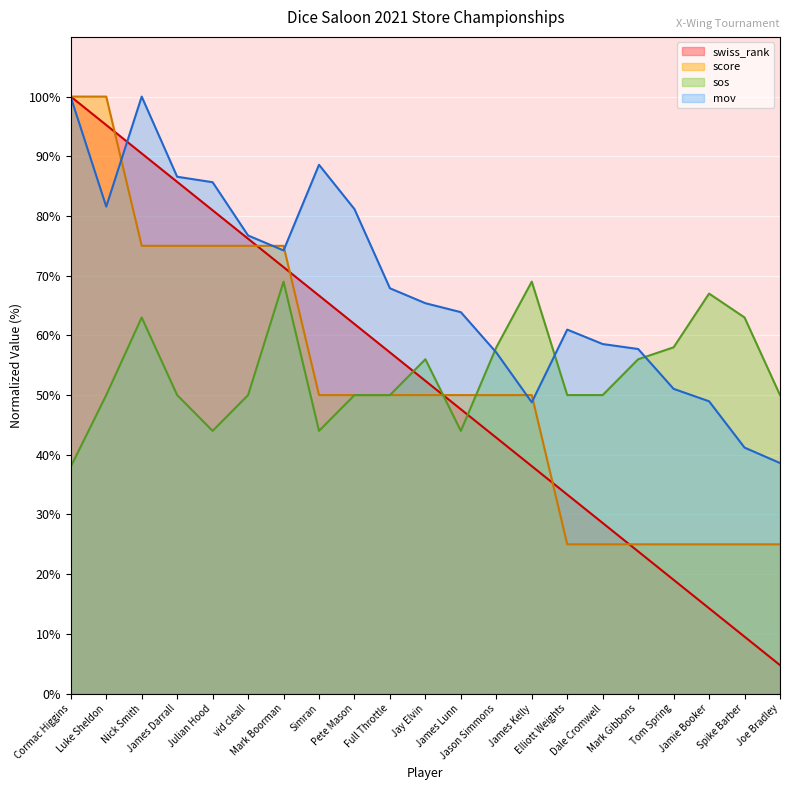

True or false: swiss_rank and mov cross at least once.

True